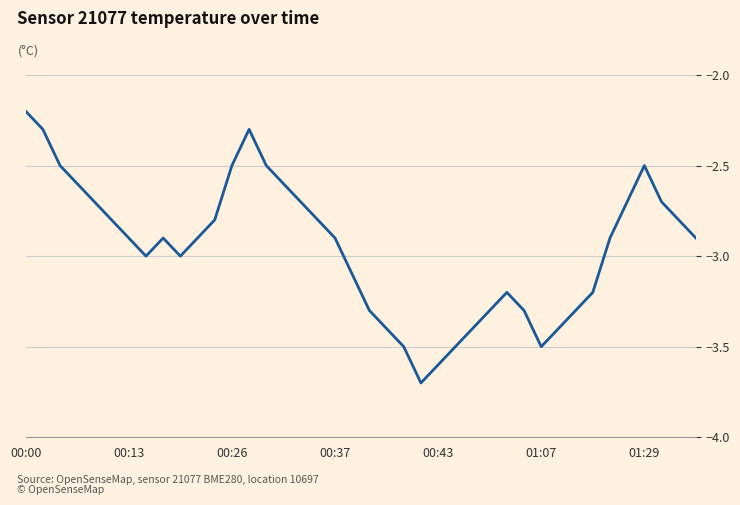

What is the difference between the maximum and minimum values?

1.5